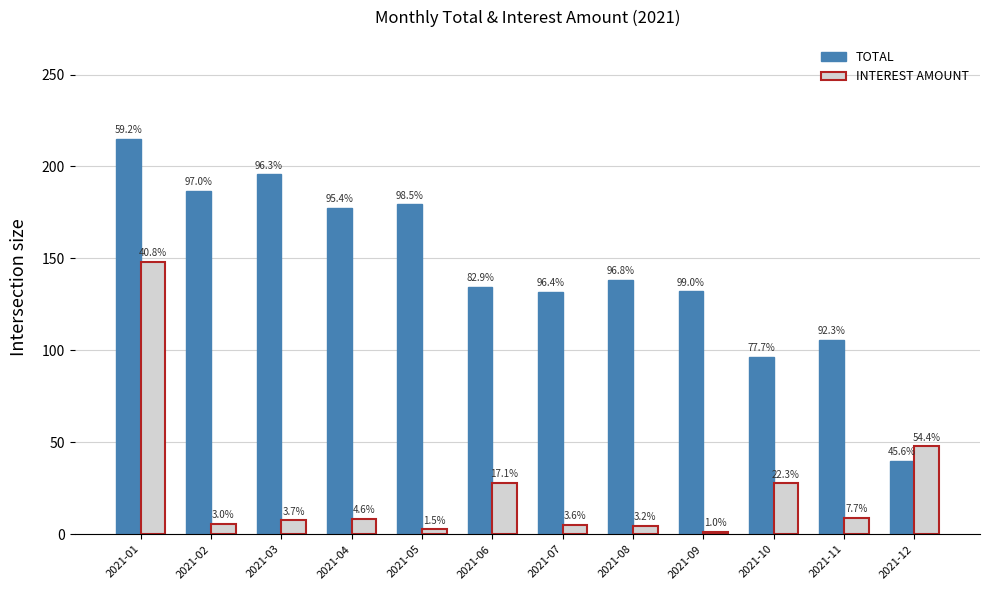

How many groups of bars are there?

12